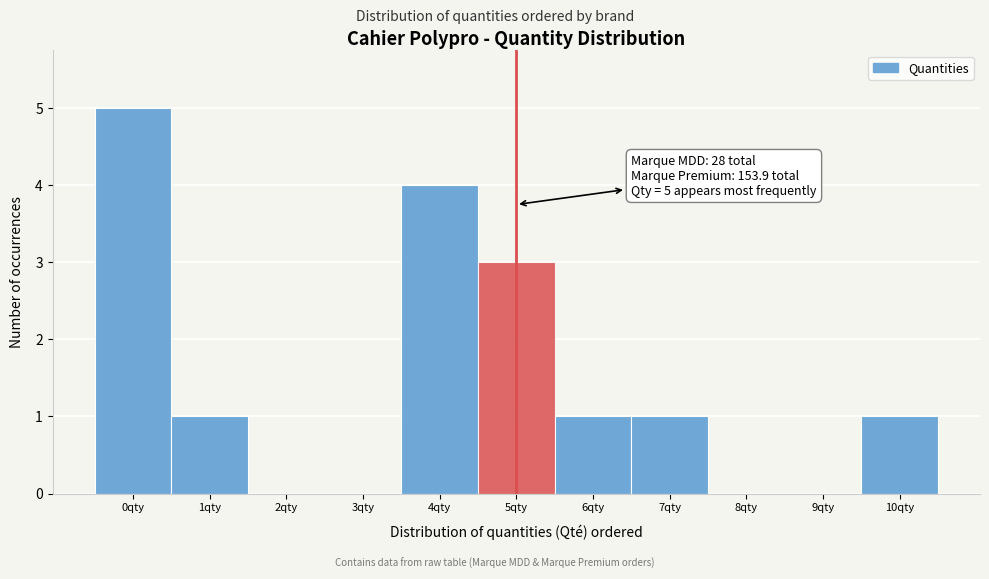

Which range on the x-axis has the tallest bar?

-0.5 to 0.5